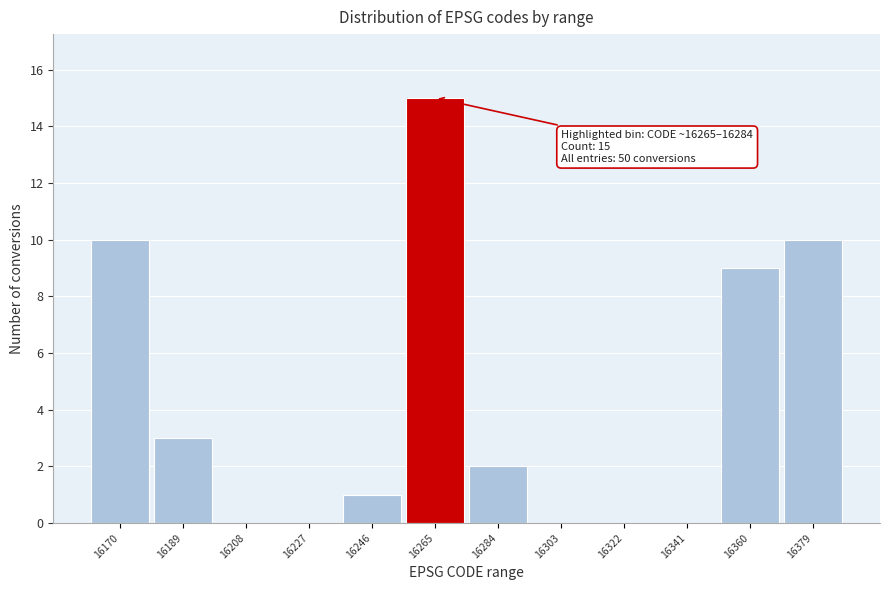

Reading right to left, list all the values displayed in this chart.

16379=10	16360=9	16341=0	16322=0	16303=0	16284=2	16265=15	16246=1	16227=0	16208=0	16189=3	16170=10